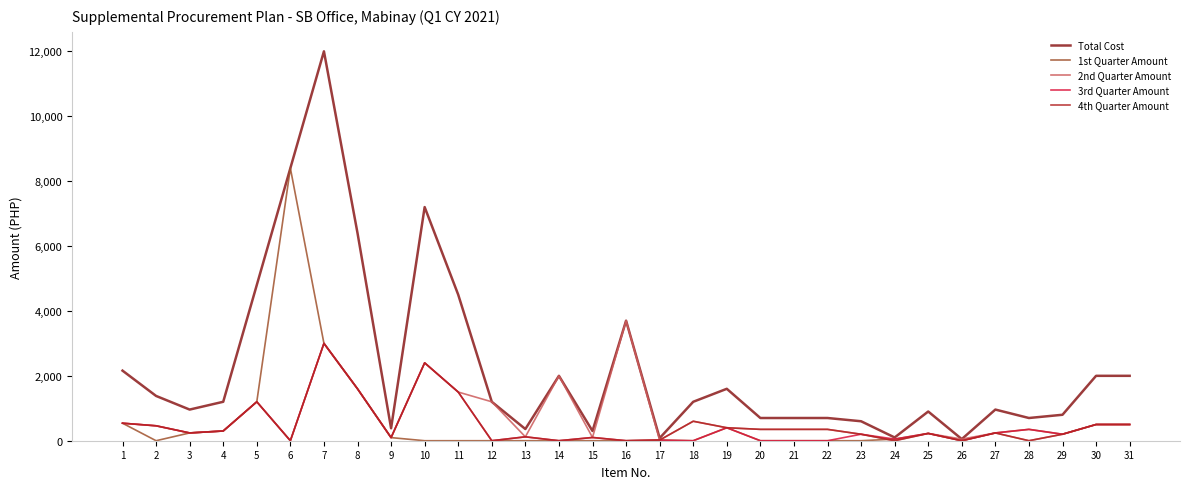

Which series changed the most between 13 and 30?

Total Cost